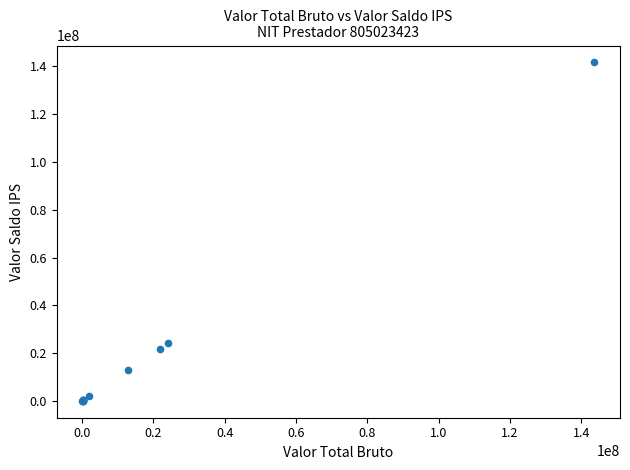

What Y value in the scatter plot is closest to 70832023?

24100789